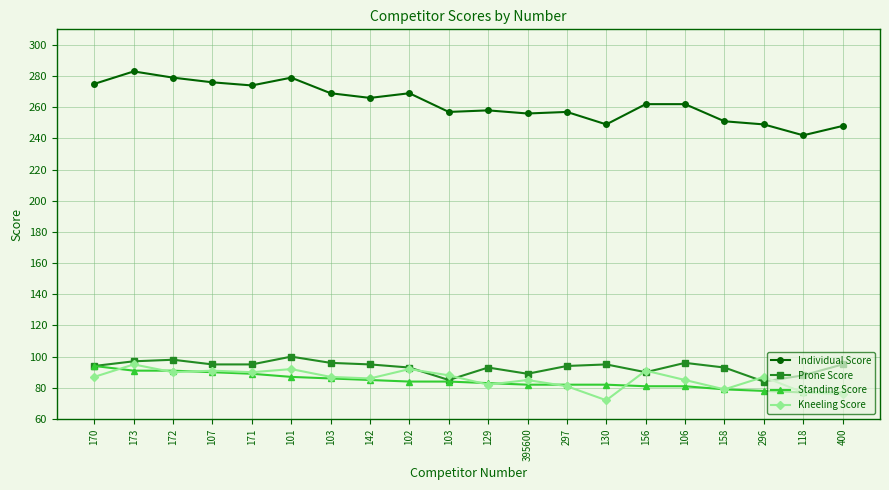

Between 395600 and 400, which is larger?

395600